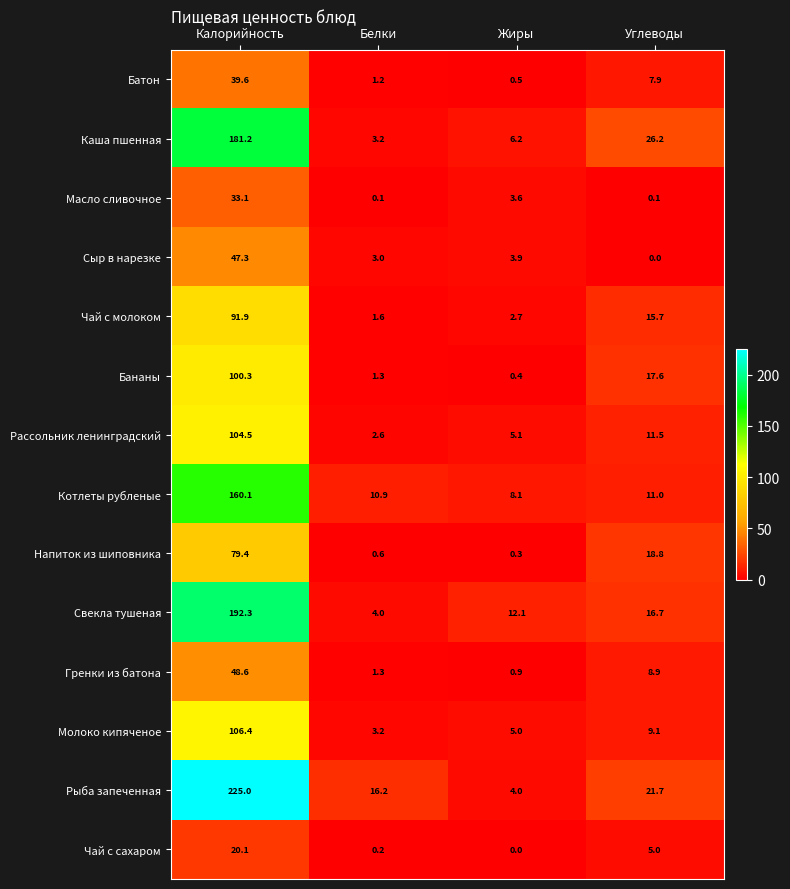

Rank the series at Калорийность from lowest to highest value.

Чай с сахаром, Масло сливочное, Батон, Сыр в нарезке, Гренки из батона, Напиток из шиповника, Чай с молоком, Бананы, Рассольник ленинградский, Молоко кипяченое, Котлеты рубленые, Каша пшенная, Свекла тушеная, Рыба запеченная